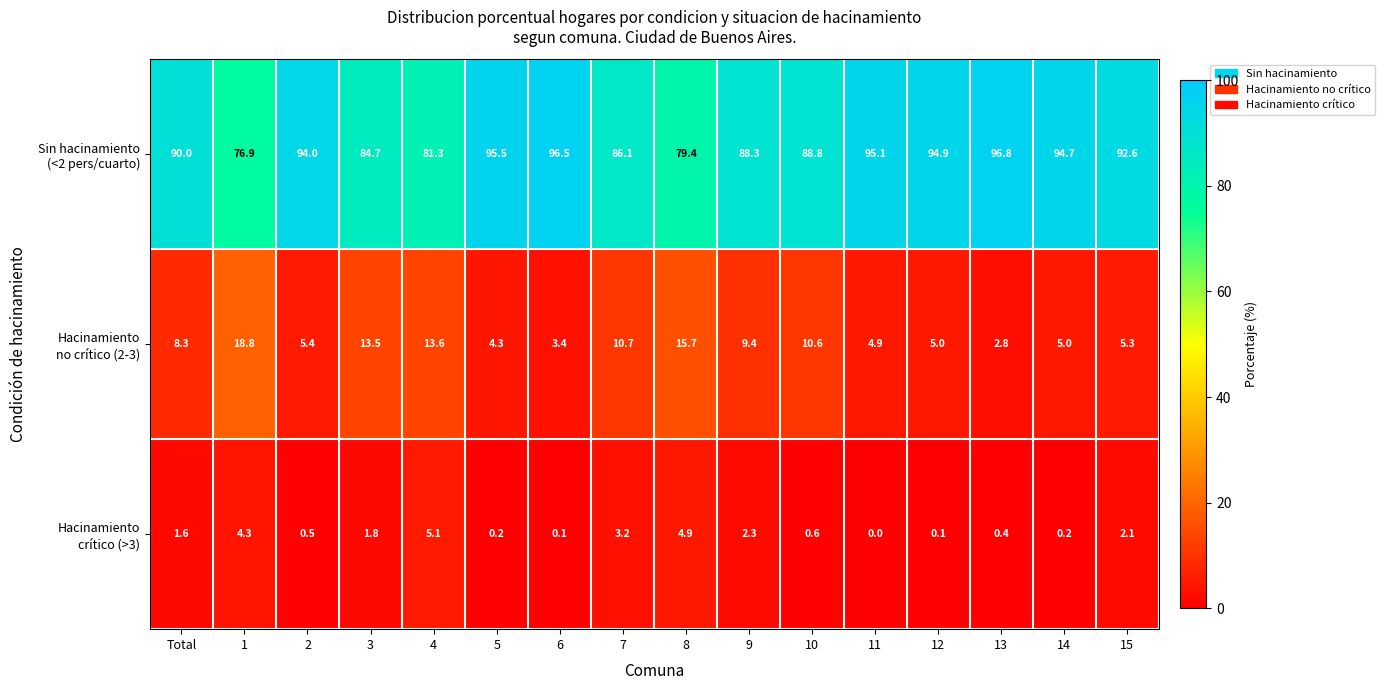

Which category has the highest value across all series?

13